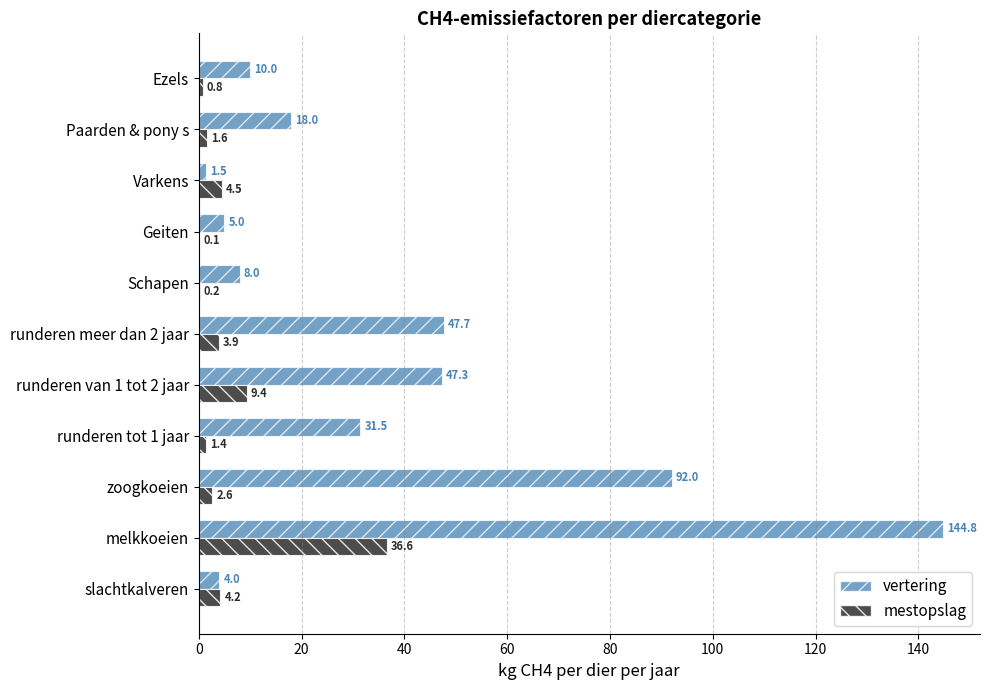

How many categories are shown in the chart?

11